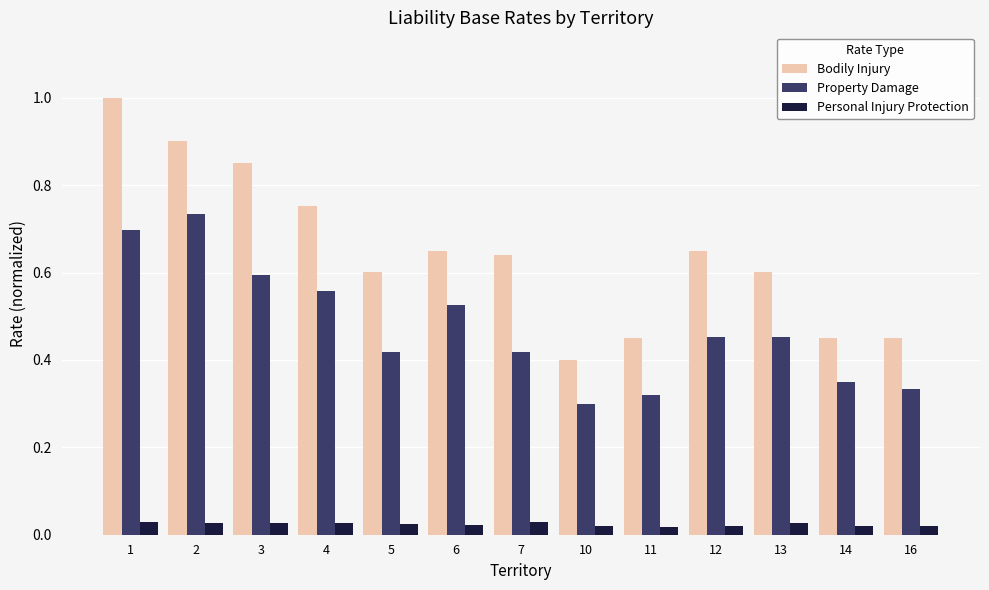

What is the sum of the Bodily Injury values at 2 and 11?

1.3